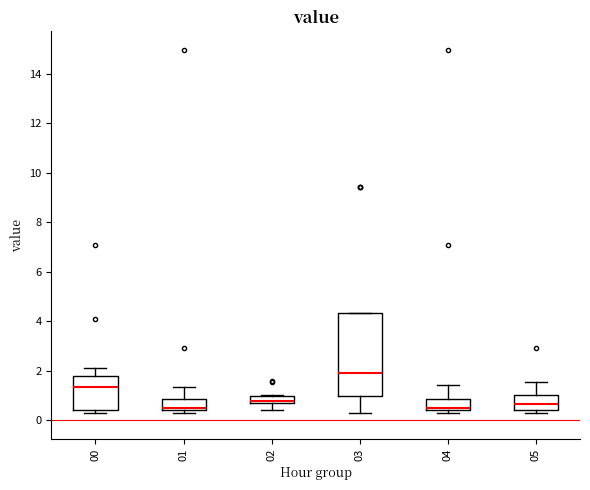

Which box has the highest median line?

03